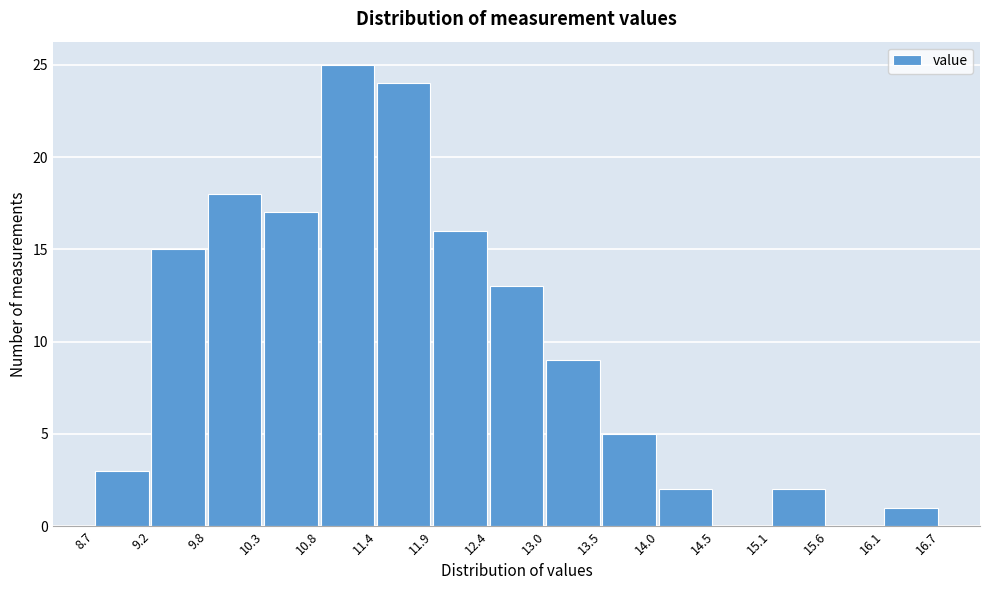

Reading left to right, transcribe this chart: for each bar, give the range it covers on the x-axis and its height. The values are not printed on the chart, so give them approximately, as read against the axis.

8.7 to 9.2: 3
9.2 to 9.8: 15
9.8 to 10.3: 18
10.3 to 10.8: 17
10.8 to 11.4: 25
11.4 to 11.9: 24
11.9 to 12.4: 16
12.4 to 13.0: 13
13.0 to 13.5: 9
13.5 to 14.0: 5
14.0 to 14.5: 2
14.5 to 15.1: 0
15.1 to 15.6: 2
15.6 to 16.1: 0
16.1 to 16.7: 1